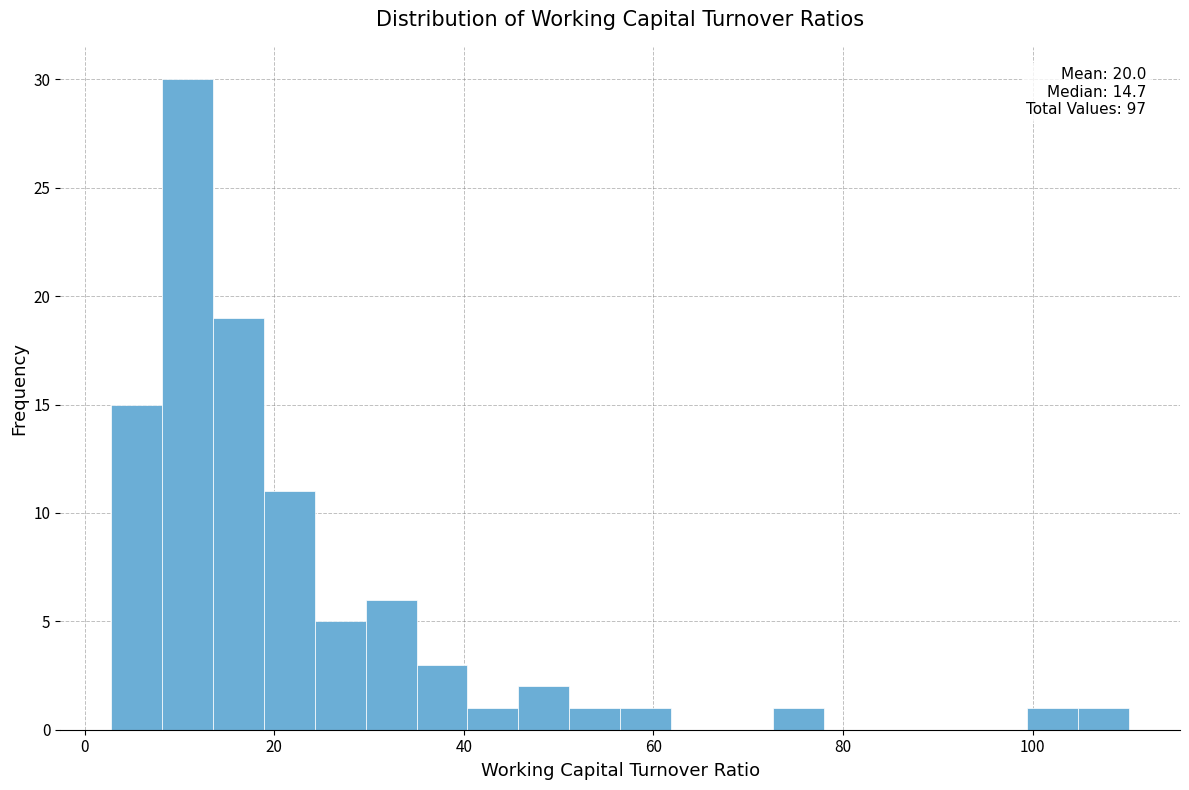

Around what value on the x-axis is the tallest bar? Give the approximate position of its centre, as read against the axis.

10